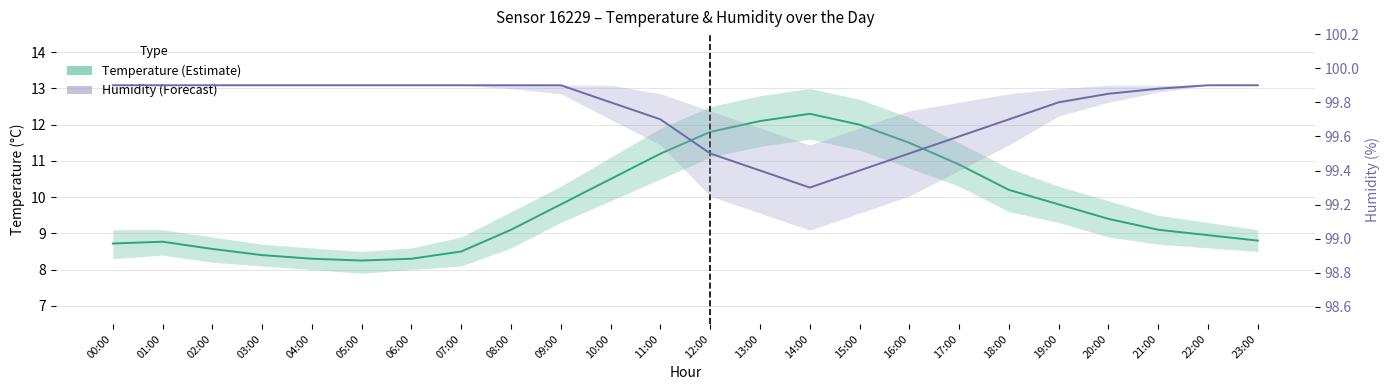

How many data points in Temperature (°C) are above 9?

14